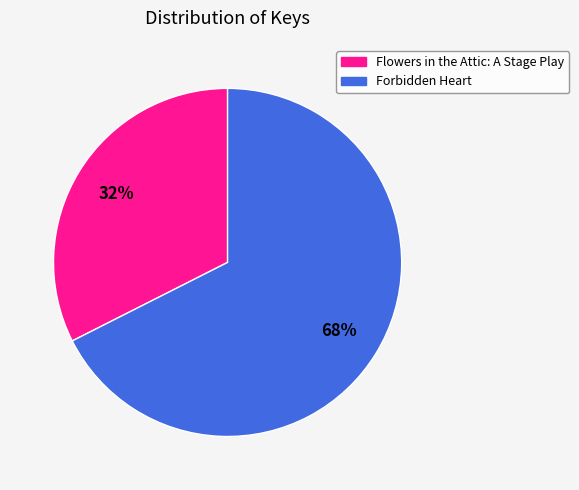

Count the number of slices in the pie.

2